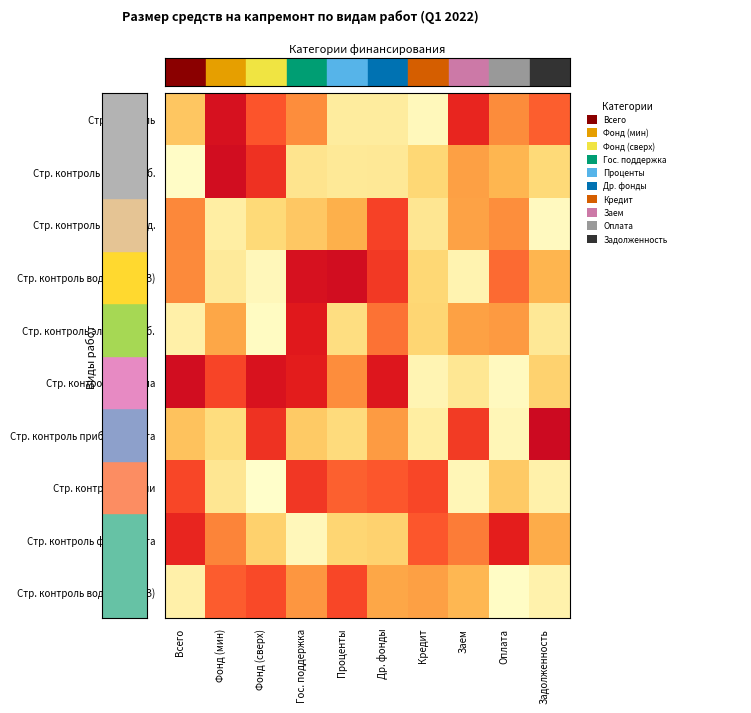

Reading right to left, list all the values displayed in this chart.

Стр. контроль: Задолженность=0.7	Оплата=0.6	Заем=0.9	Кредит=0.1	Др. фонды=0.2	Проценты=0.2	Гос. поддержка=0.6	Фонд (сверх)=0.7	Фонд (мин)=1.0	Всего=0.4
Стр. контроль теплоснаб.: Задолженность=0.3	Оплата=0.4	Заем=0.5	Кредит=0.3	Др. фонды=0.2	Проценты=0.2	Гос. поддержка=0.2	Фонд (сверх)=0.8	Фонд (мин)=1.0	Всего=0.0
Стр. контроль водоотвед.: Задолженность=0.0	Оплата=0.6	Заем=0.5	Кредит=0.2	Др. фонды=0.8	Проценты=0.5	Гос. поддержка=0.4	Фонд (сверх)=0.3	Фонд (мин)=0.1	Всего=0.6
Стр. контроль водоснаб. (ХВ): Задолженность=0.4	Оплата=0.7	Заем=0.1	Кредит=0.3	Др. фонды=0.8	Проценты=1.0	Гос. поддержка=0.9	Фонд (сверх)=0.1	Фонд (мин)=0.2	Всего=0.6
Стр. контроль электроснаб.: Задолженность=0.2	Оплата=0.5	Заем=0.5	Кредит=0.3	Др. фонды=0.7	Проценты=0.3	Гос. поддержка=0.9	Фонд (сверх)=0.0	Фонд (мин)=0.5	Всего=0.1
Стр. контроль подвала: Задолженность=0.3	Оплата=0.0	Заем=0.2	Кредит=0.1	Др. фонды=0.9	Проценты=0.6	Гос. поддержка=0.9	Фонд (сверх)=0.9	Фонд (мин)=0.8	Всего=1.0
Стр. контроль приборов учета: Задолженность=1.0	Оплата=0.1	Заем=0.8	Кредит=0.1	Др. фонды=0.5	Проценты=0.3	Гос. поддержка=0.4	Фонд (сверх)=0.8	Фонд (мин)=0.3	Всего=0.4
Стр. контроль крыши: Задолженность=0.1	Оплата=0.4	Заем=0.1	Кредит=0.8	Др. фонды=0.7	Проценты=0.7	Гос. поддержка=0.8	Фонд (сверх)=0.0	Фонд (мин)=0.2	Всего=0.8
Стр. контроль фундамента: Задолженность=0.5	Оплата=0.9	Заем=0.6	Кредит=0.7	Др. фонды=0.3	Проценты=0.3	Гос. поддержка=0.1	Фонд (сверх)=0.3	Фонд (мин)=0.6	Всего=0.9
Стр. контроль водоснаб. (ГВ): Задолженность=0.1	Оплата=0.0	Заем=0.4	Кредит=0.5	Др. фонды=0.5	Проценты=0.8	Гос. поддержка=0.6	Фонд (сверх)=0.8	Фонд (мин)=0.7	Всего=0.1